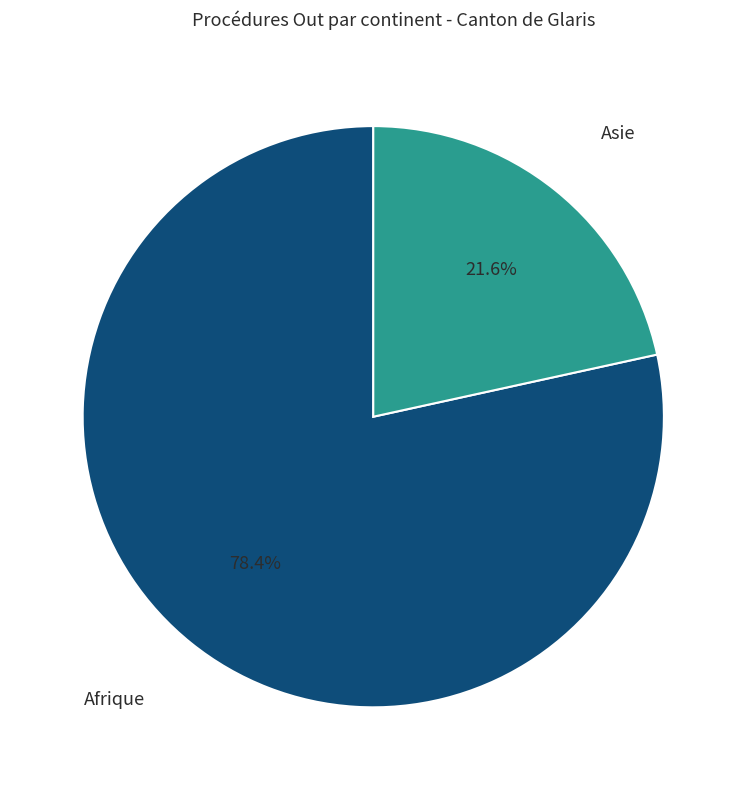

Is there any slice that represents more than half of the pie?

Yes